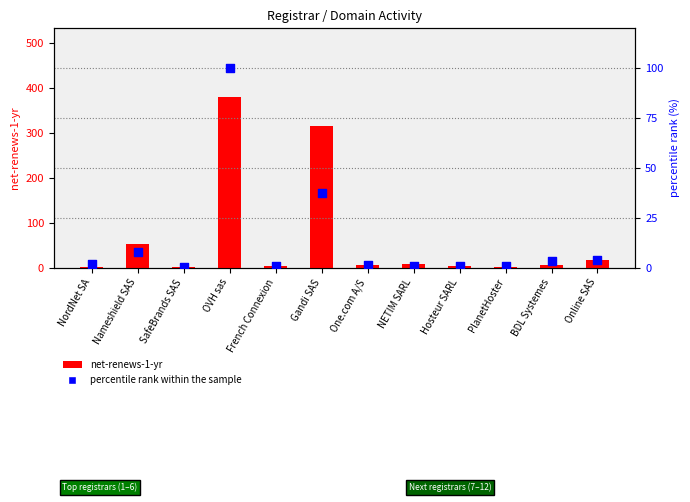

What is the total value across all series at PlanetHoster?

2.8